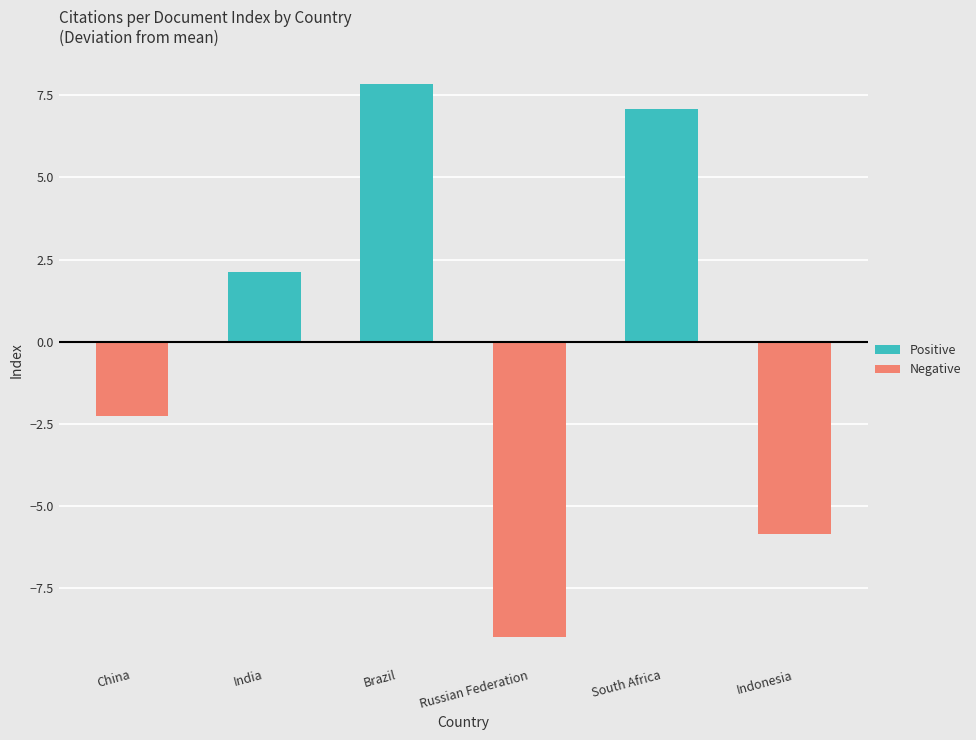

What is the value of the Negative bar at the 4th from the left?

-9.0